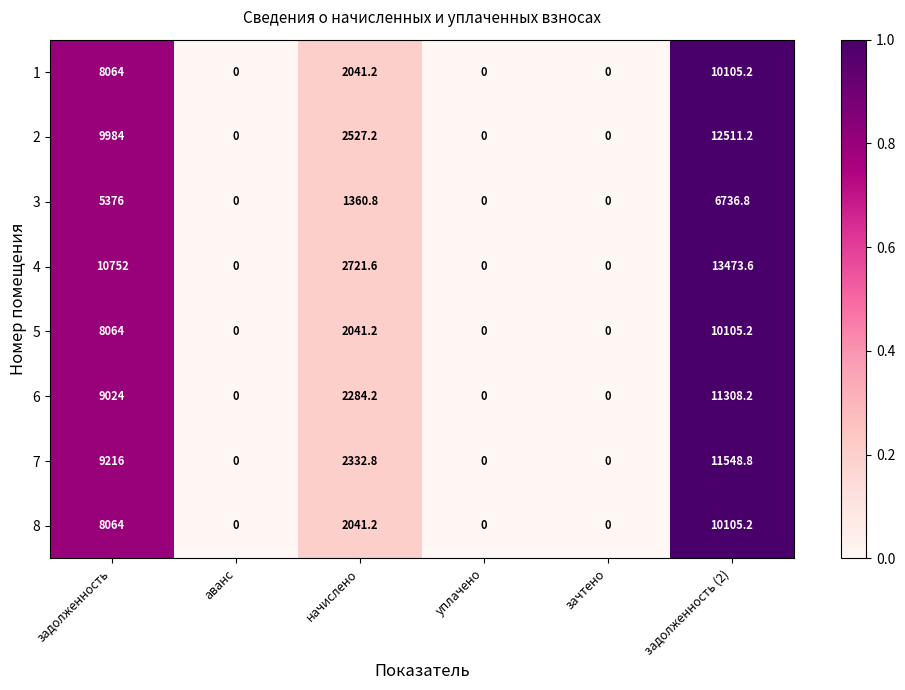

Which series has the largest range (max minus min)?

4